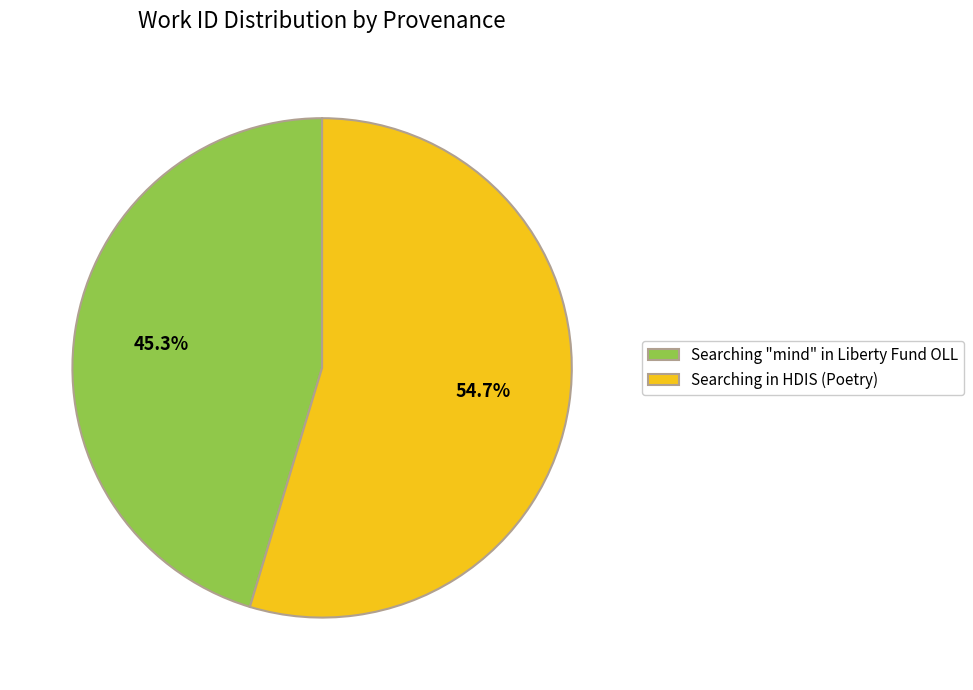

Rank the categories by value from highest to lowest.

Searching in HDIS (Poetry), Searching "mind" in Liberty Fund OLL